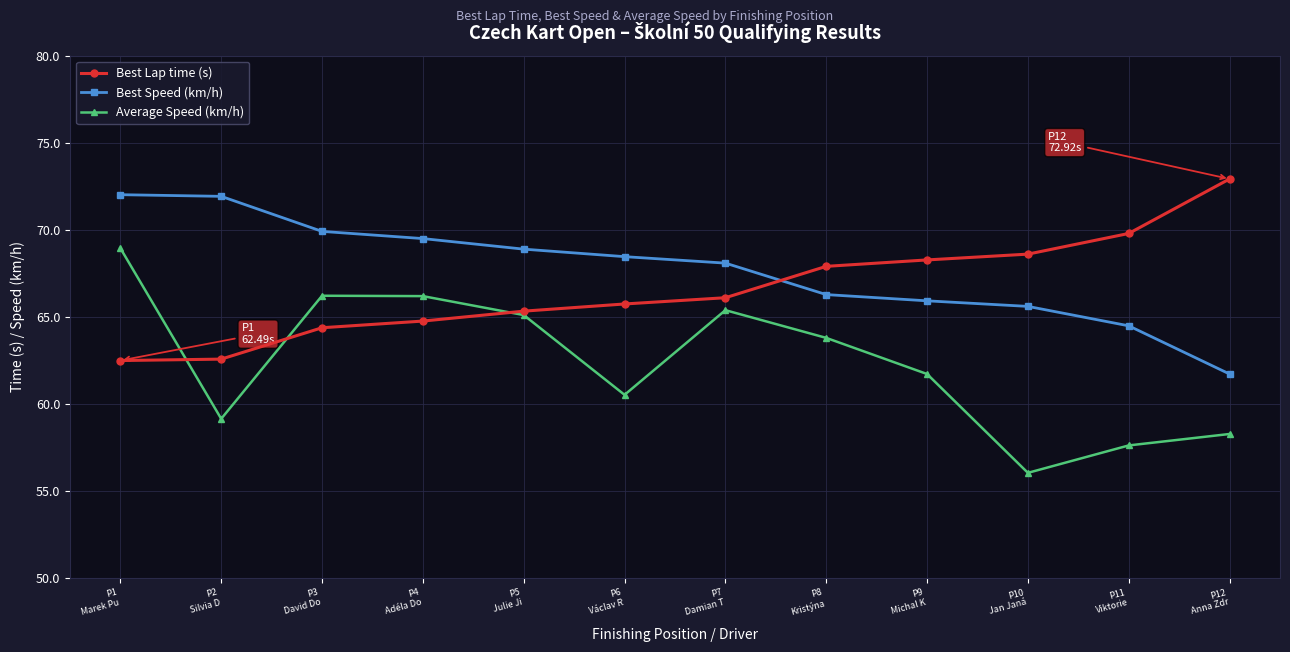

The Best Lap time (s) series shows 110.0 at P7
Damian T. True or false?

False